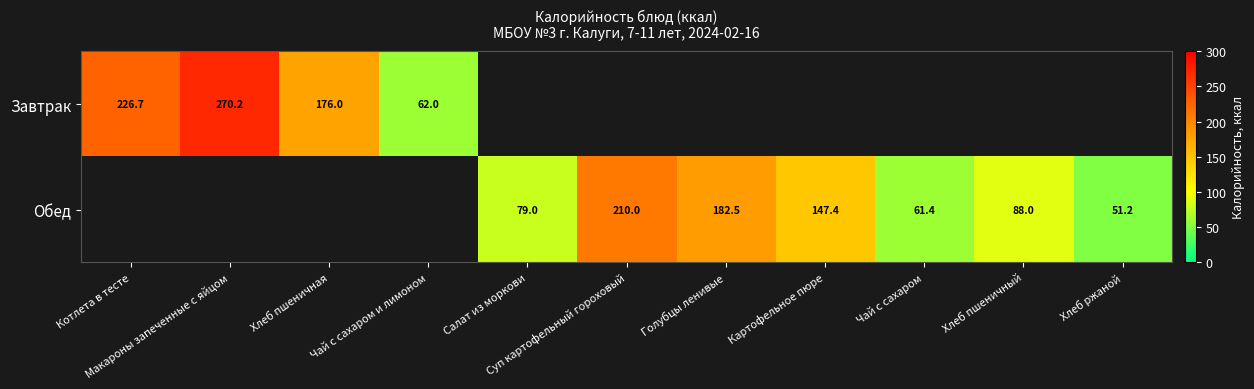

At which category does the chart reach its minimum across all series?

Хлеб ржаной